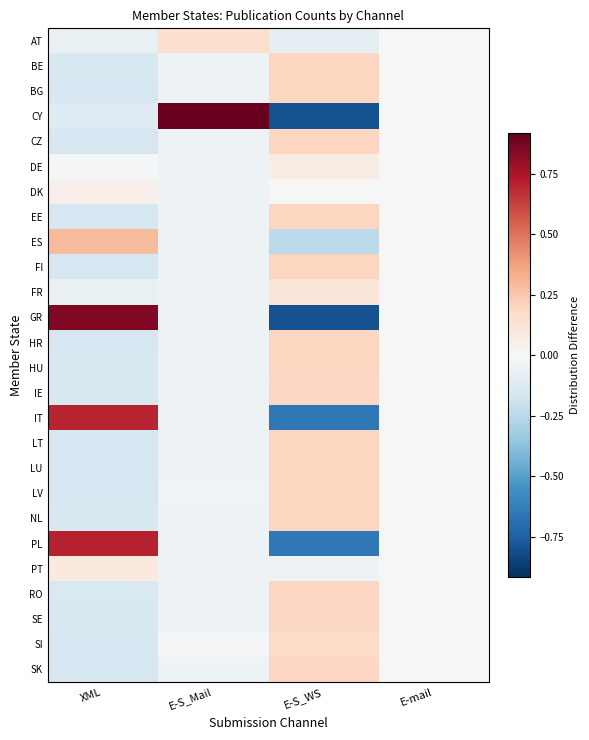

At which category does the chart reach its peak across all series?

E-S_Mail